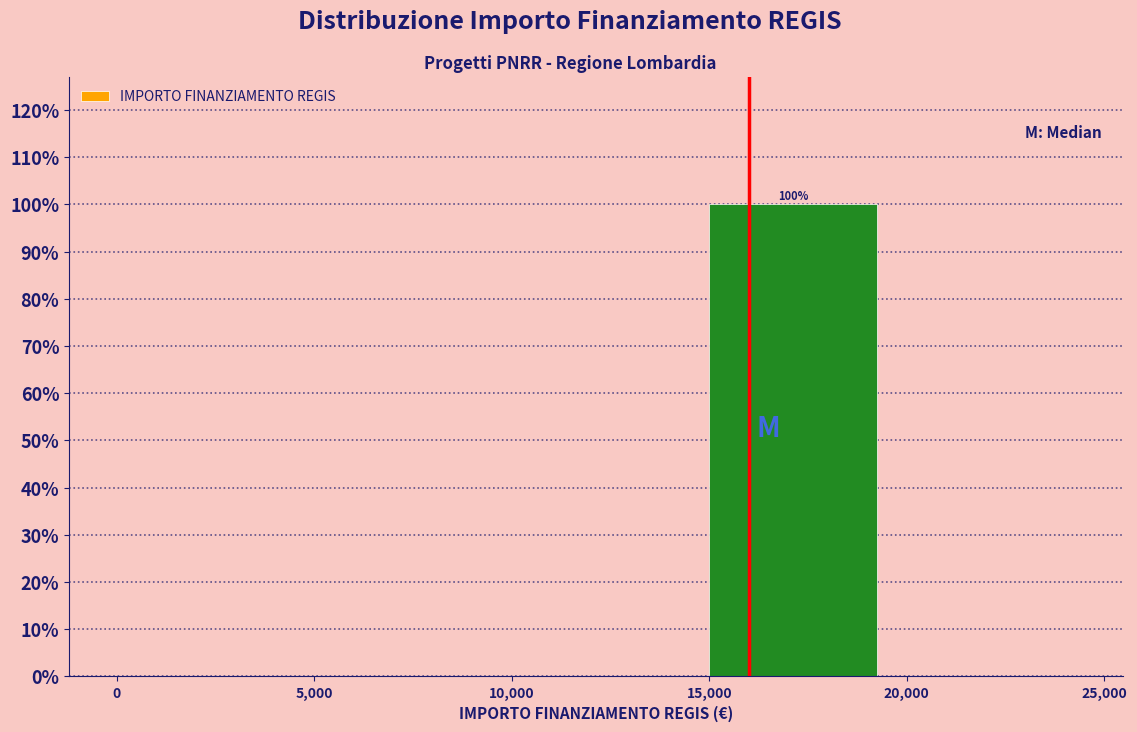

Over which range of the x-axis is the bar tallest?

15,000 to 20,000